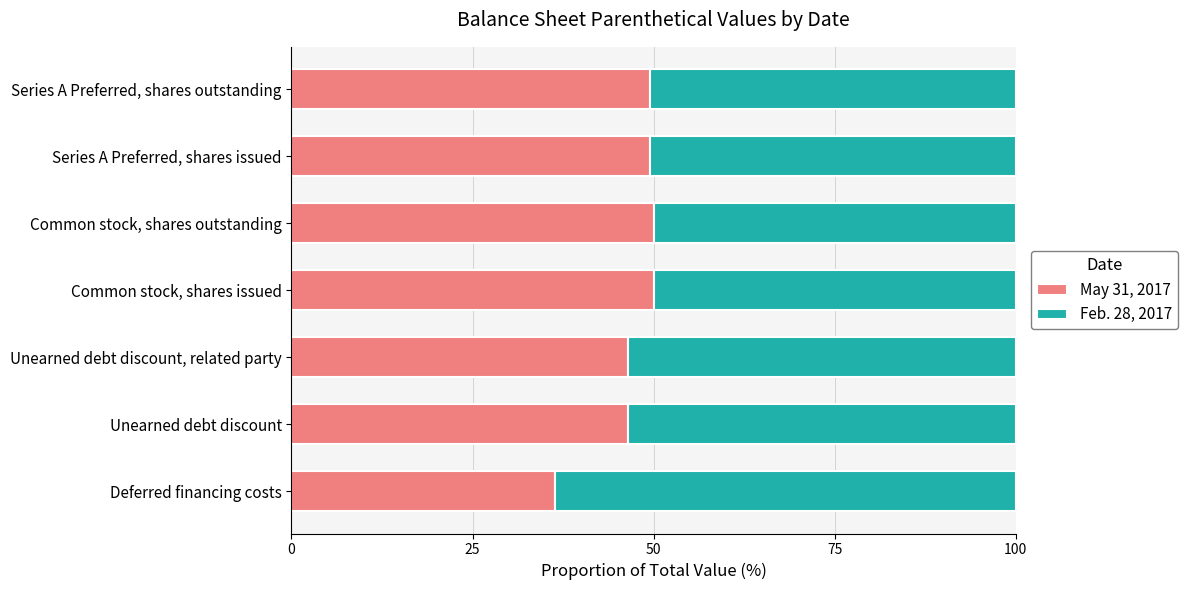

What is the sum of all May 31, 2017 values?

328.4